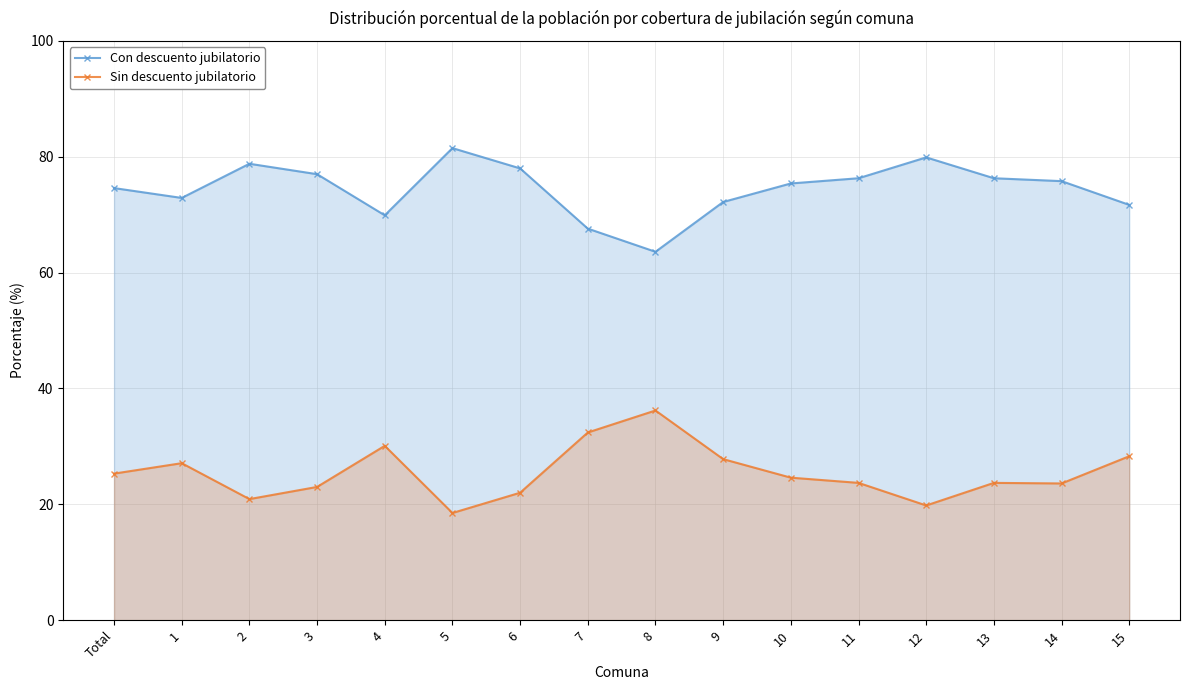

Reading left to right, transcribe all the data shown in this chart.

Con descuento jubilatorio: Total=74.6	1=72.9	2=78.8	3=77.0	4=69.9	5=81.5	6=78.0	7=67.6	8=63.6	9=72.2	10=75.4	11=76.3	12=79.9	13=76.3	14=75.8	15=71.7
Sin descuento jubilatorio: Total=25.3	1=27.1	2=20.9	3=23.0	4=30.1	5=18.5	6=22.0	7=32.4	8=36.2	9=27.8	10=24.6	11=23.7	12=19.8	13=23.7	14=23.6	15=28.3